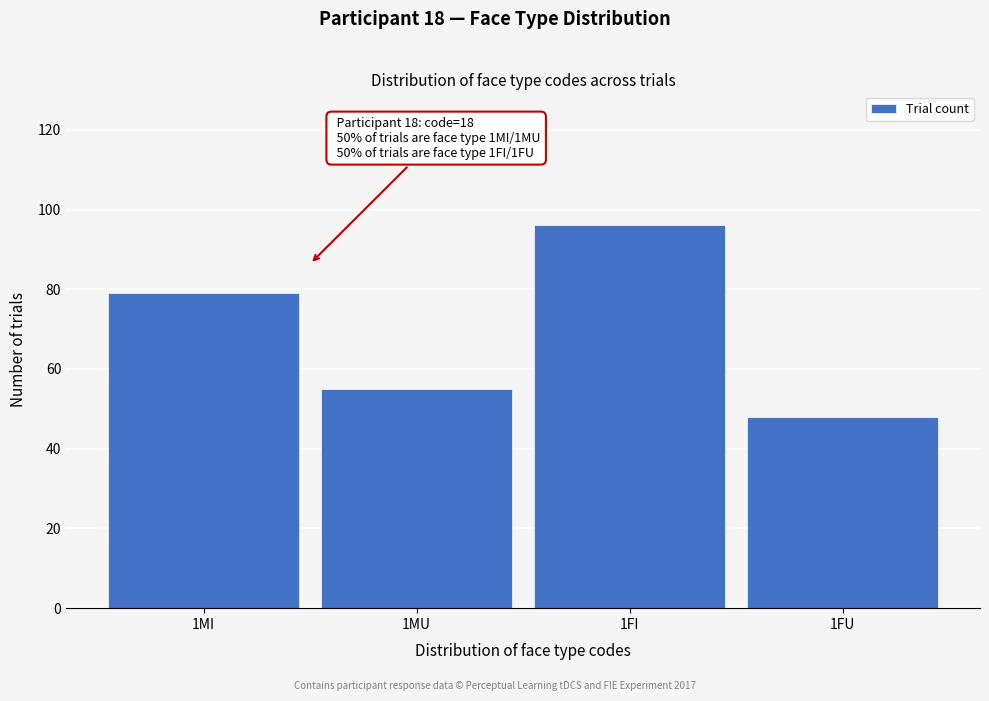

Reading left to right, what are all the values shown in this chart?

1MI=79	1MU=55	1FI=96	1FU=48